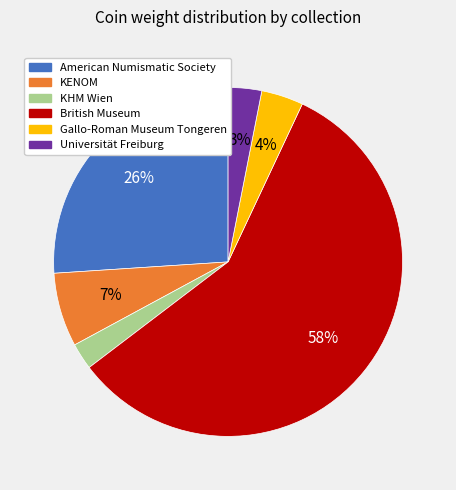

How many slices are in this pie chart?

6